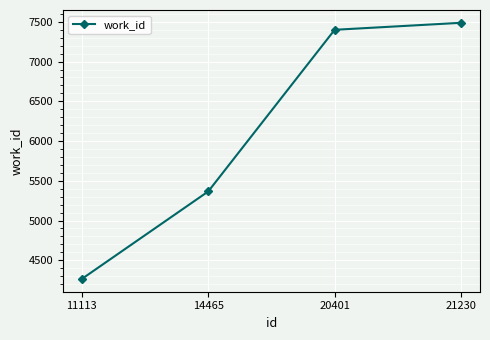

What is the sum of the values at 21230 and 11113?

11753